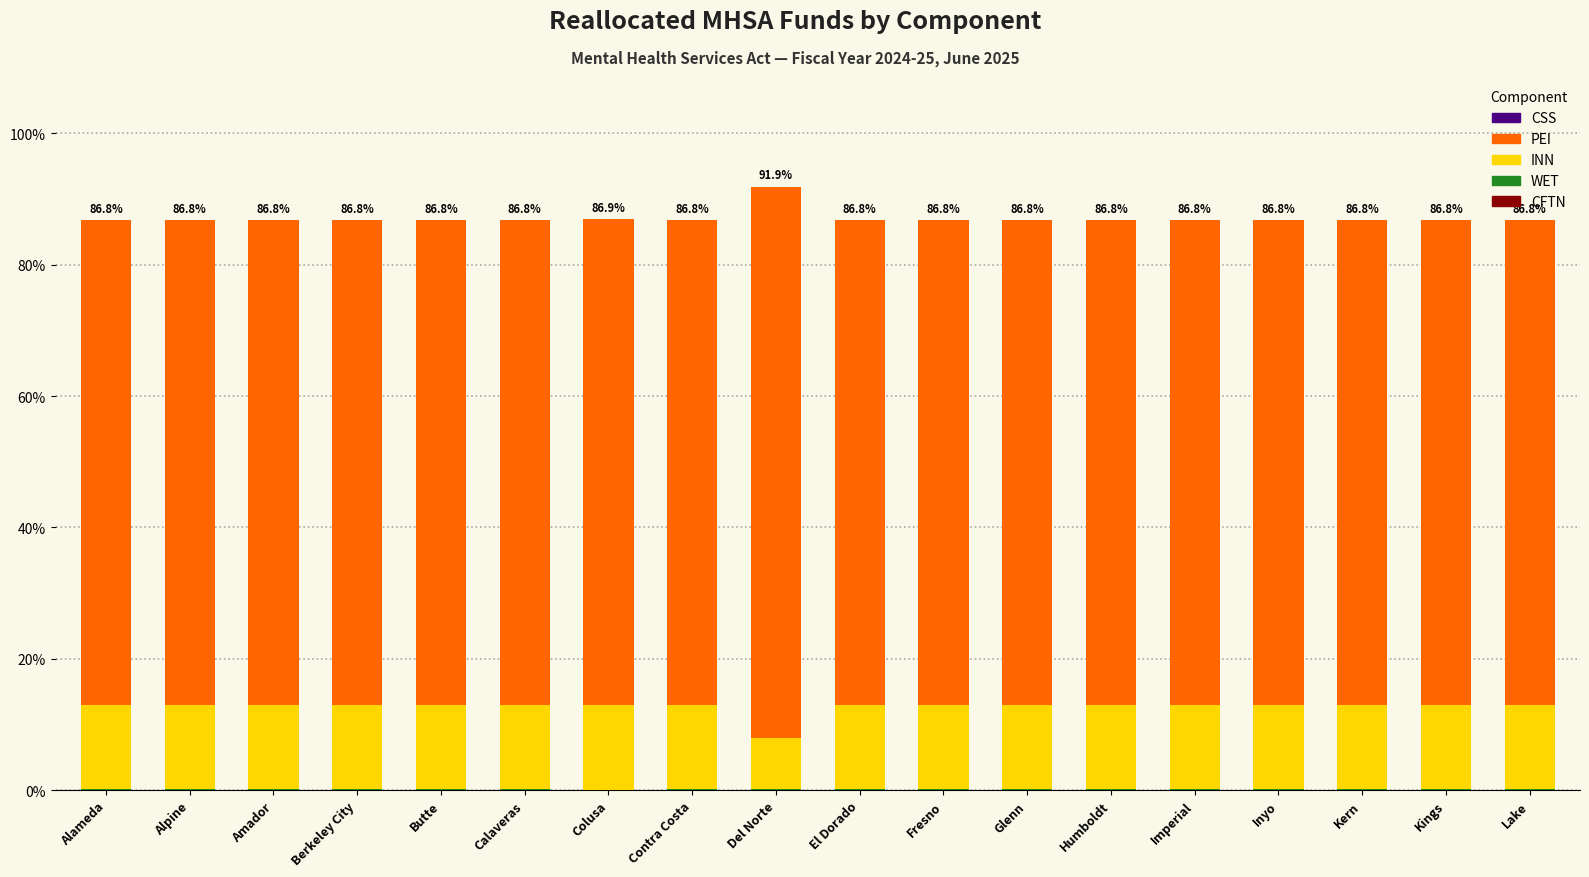

Rank the series by their maximum value, from highest to lowest.

PEI, INN, WET, CSS, CFTN